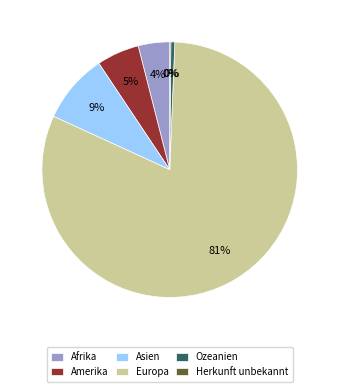

Is the sum of Amerika and Afrika greater than half?

No